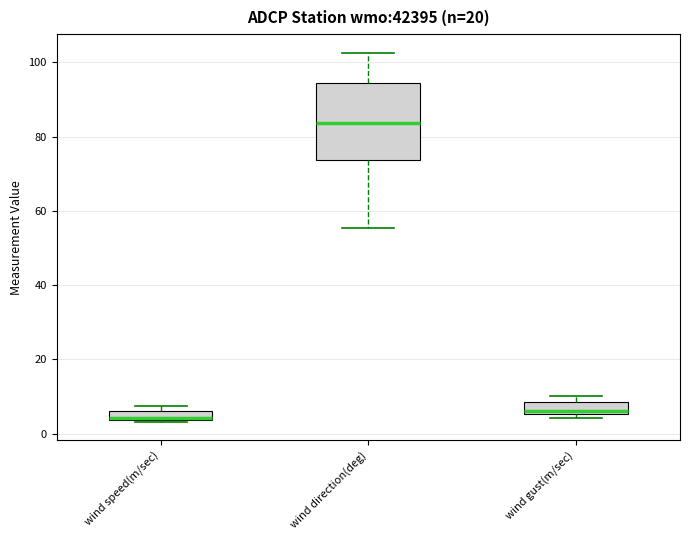

Where is the lower edge of the box for wind gust(m/sec) on the y-axis? The values are not printed on the chart, so give them approximately, as read against the axis.

6